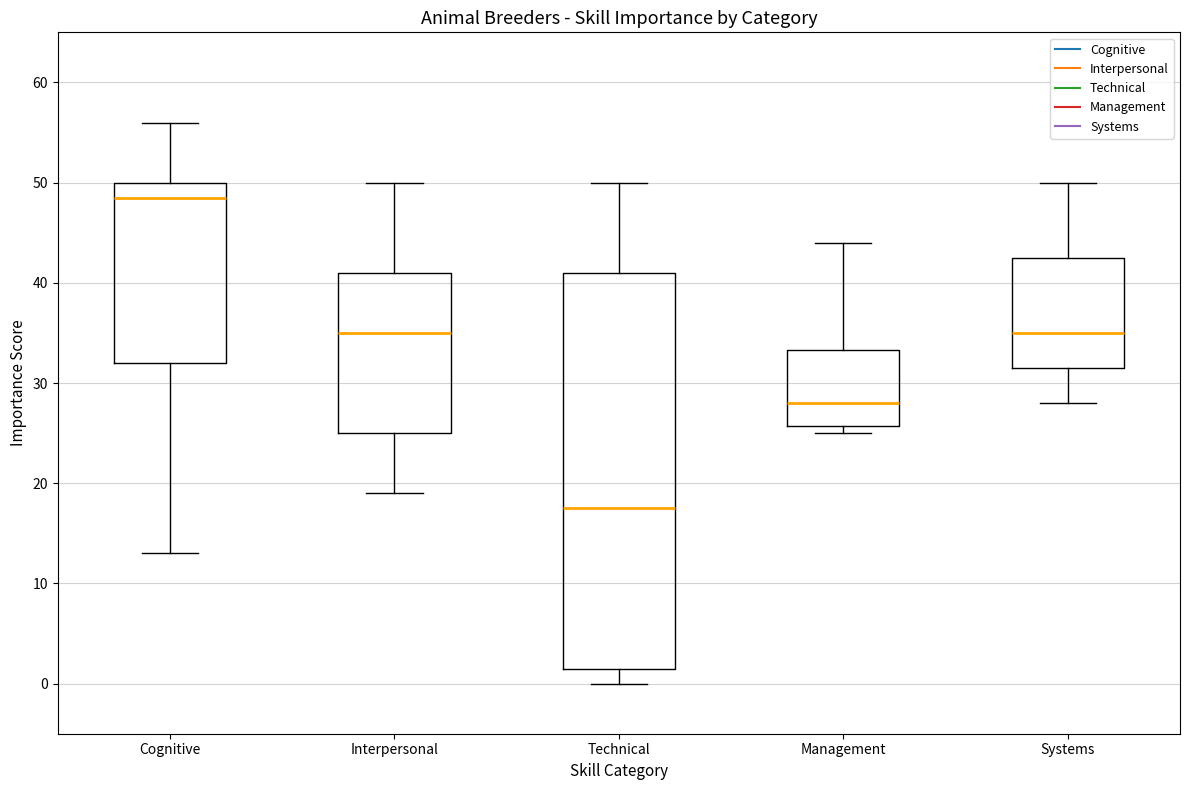

Reading left to right, read every box against the y-axis: the position of its median line, the range the box covers, and the ends of its whiskers. The values are not printed on the chart, so give them approximately, as read against the axis.

Cognitive: median 49, box 32 to 50, whiskers 13 to 56
Interpersonal: median 35, box 25 to 41, whiskers 19 to 50
Technical: median 18, box 2 to 41, whiskers 0 to 50
Management: median 28, box 26 to 33, whiskers 25 to 44
Systems: median 35, box 32 to 43, whiskers 28 to 50